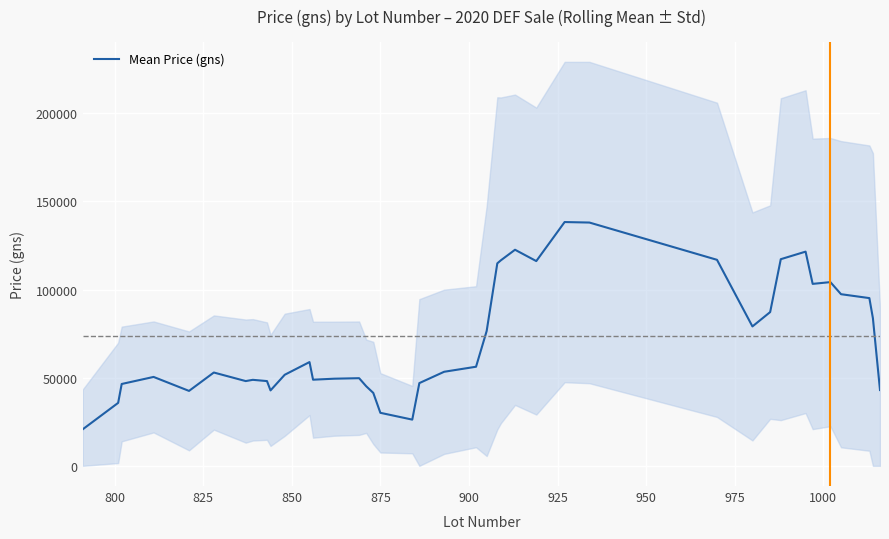

What is the lowest value of the Mean Price (gns) series?

20714.3